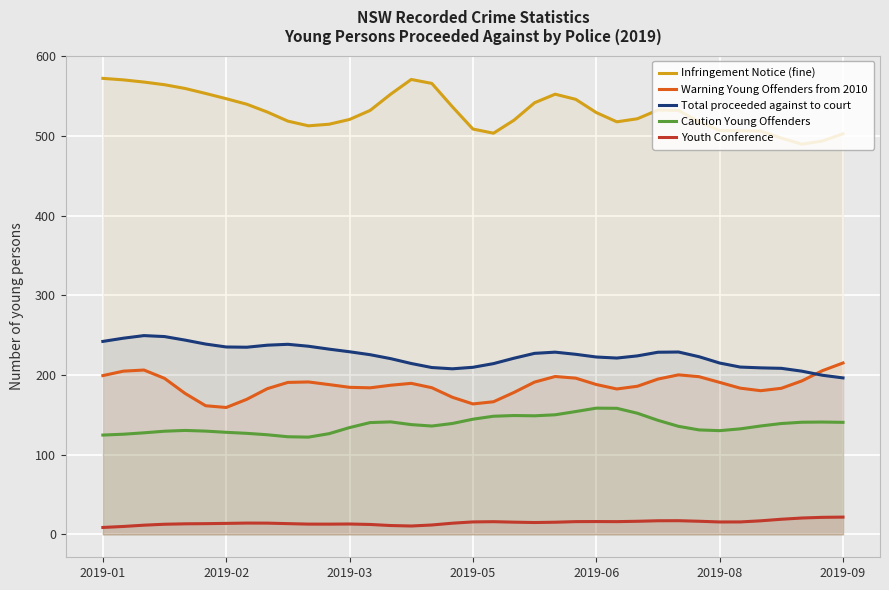

What is the maximum value shown in the chart?

572.0